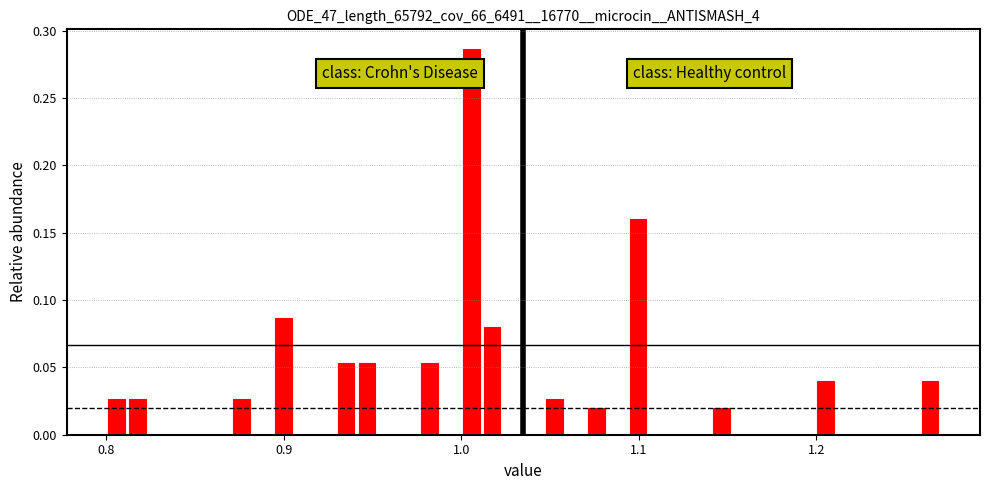

Read against the x-axis, roughly where is the centre of the tallest bar?

1.01